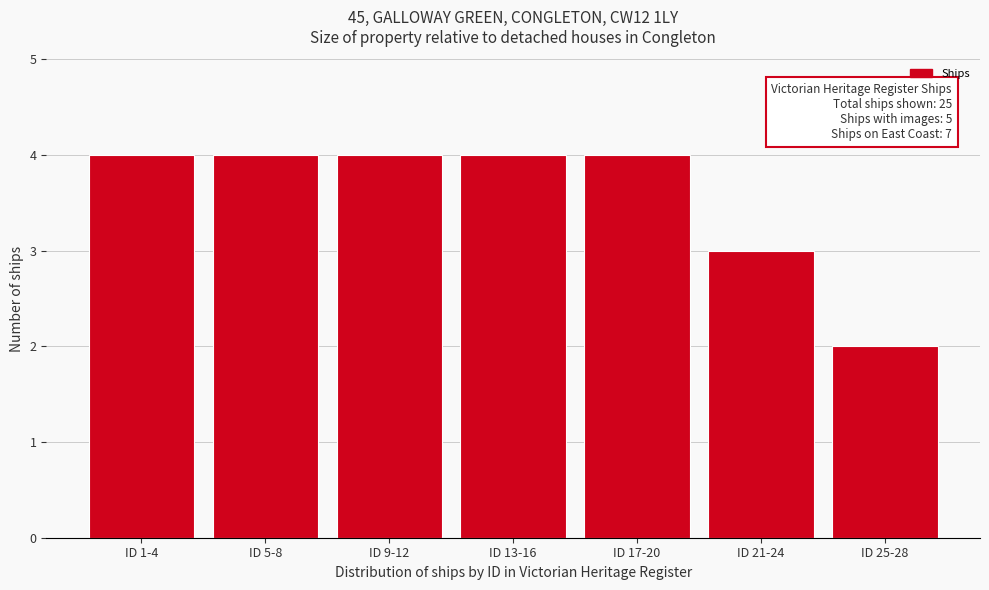

Reading left to right, transcribe all the data shown in this chart.

ID 1-4=4	ID 5-8=4	ID 9-12=4	ID 13-16=4	ID 17-20=4	ID 21-24=3	ID 25-28=2